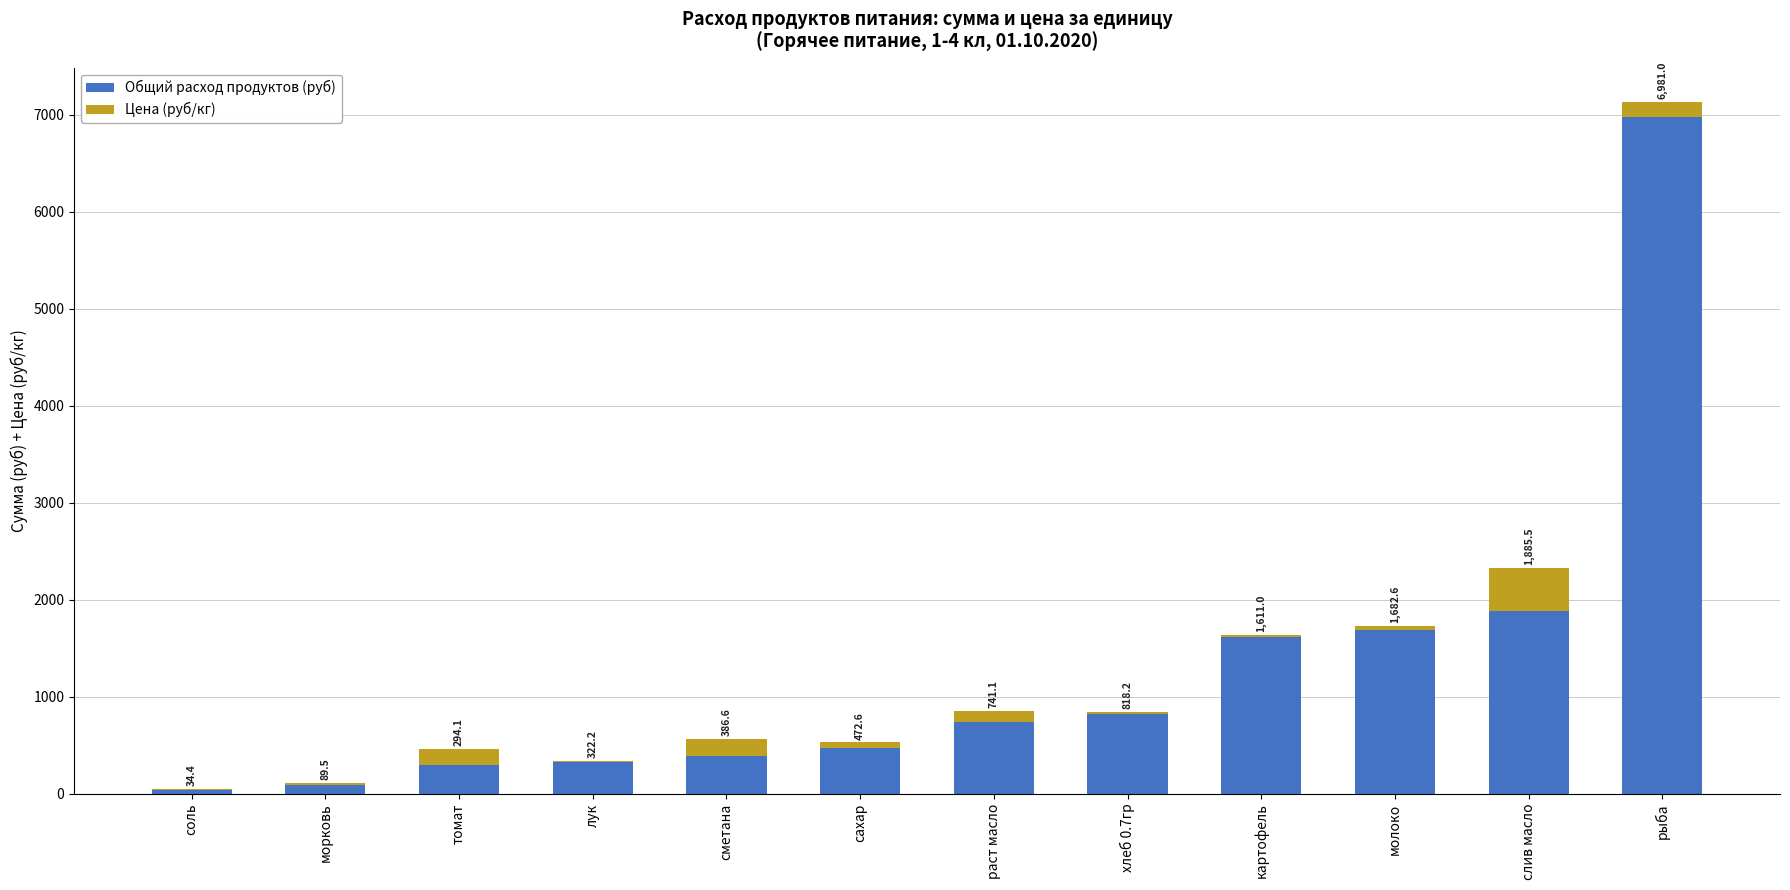

What value does the Общий расход продуктов (руб) series have at томат?

294.1